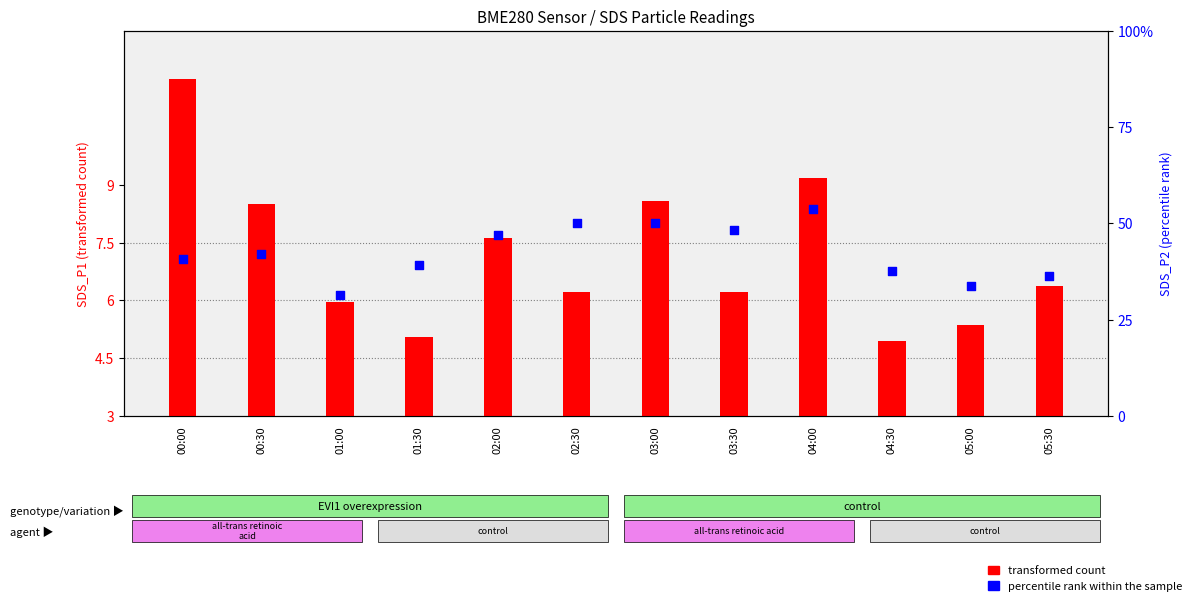

At which category is the sum across all series the highest?

00:00